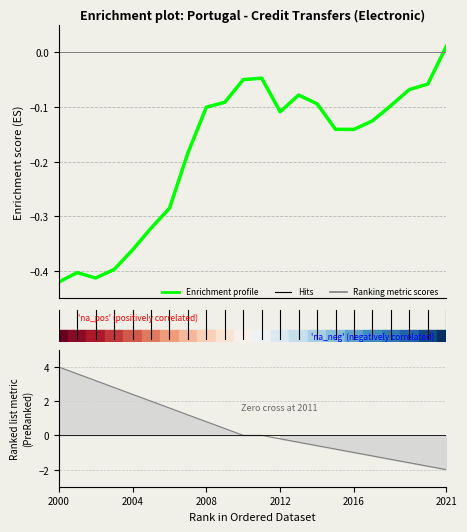

What is the difference between the values at 15 and 2.5?

0.3